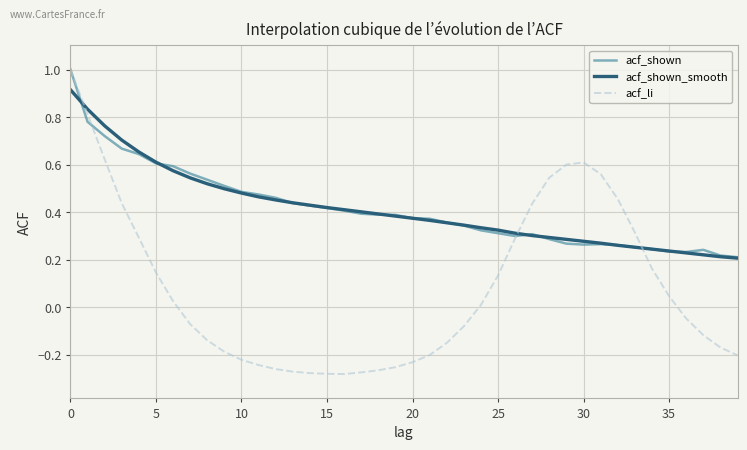

How many values in acf_li are below zero?

21